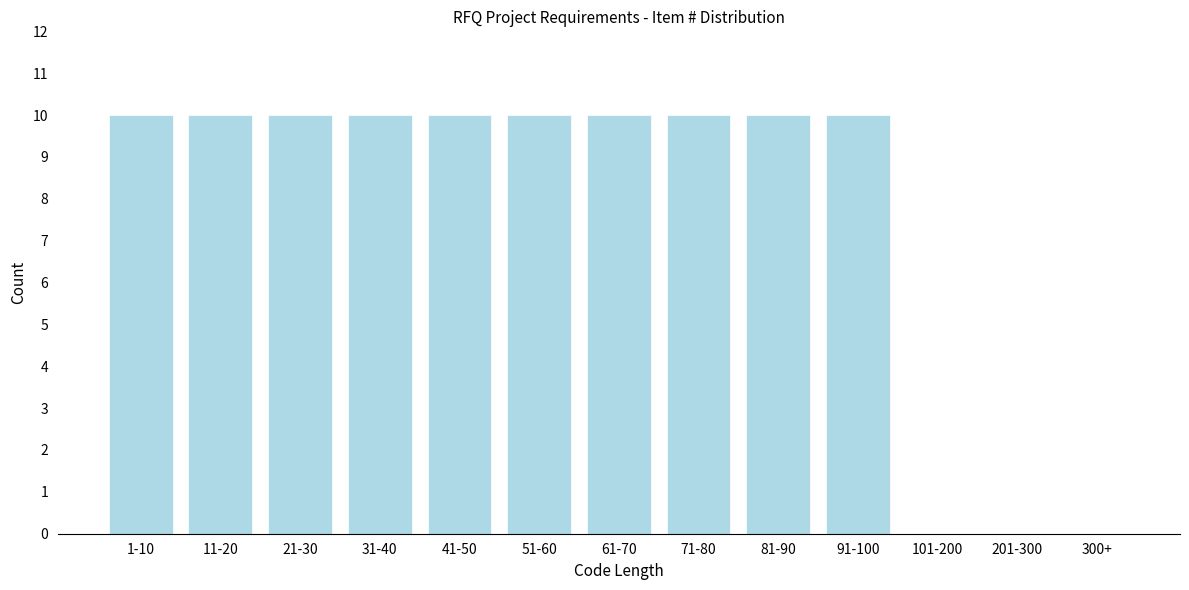

Reading left to right, list all the values displayed in this chart.

1-10=10	11-20=10	21-30=10	31-40=10	41-50=10	51-60=10	61-70=10	71-80=10	81-90=10	91-100=10	101-200=0	201-300=0	300+=0